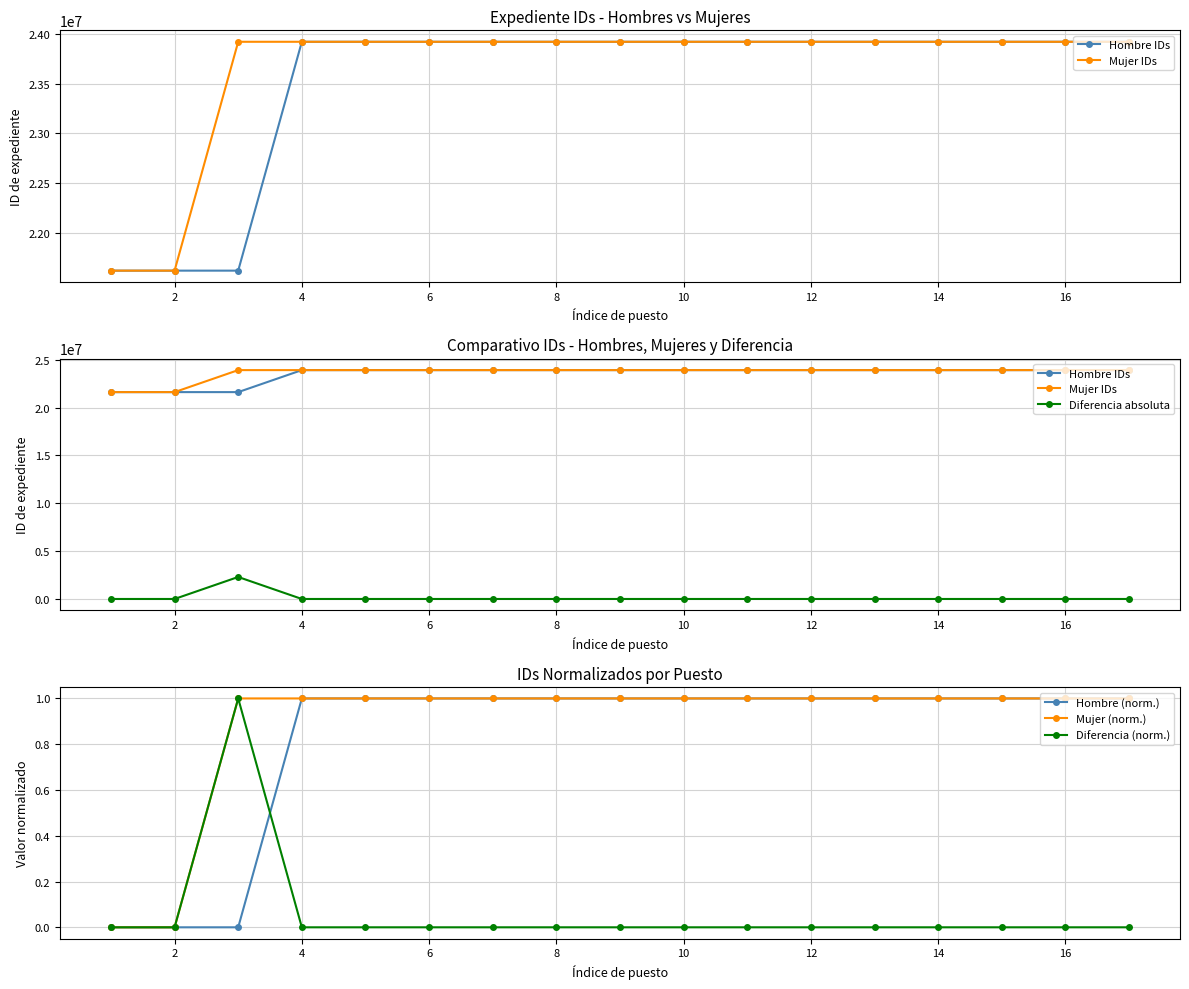

True or false: Diferencia (norm.) has more than 0 interior local peaks.

True